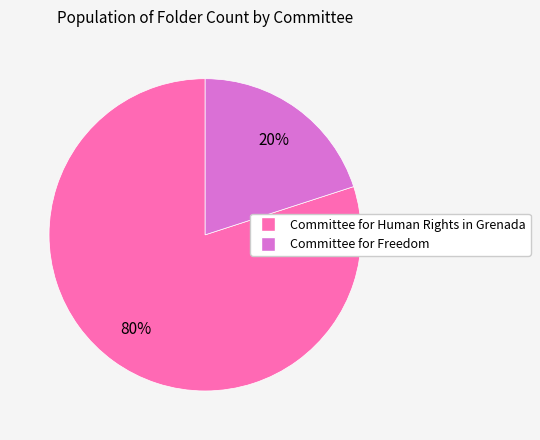

To the nearest percent, what is the average slice percentage?

50%